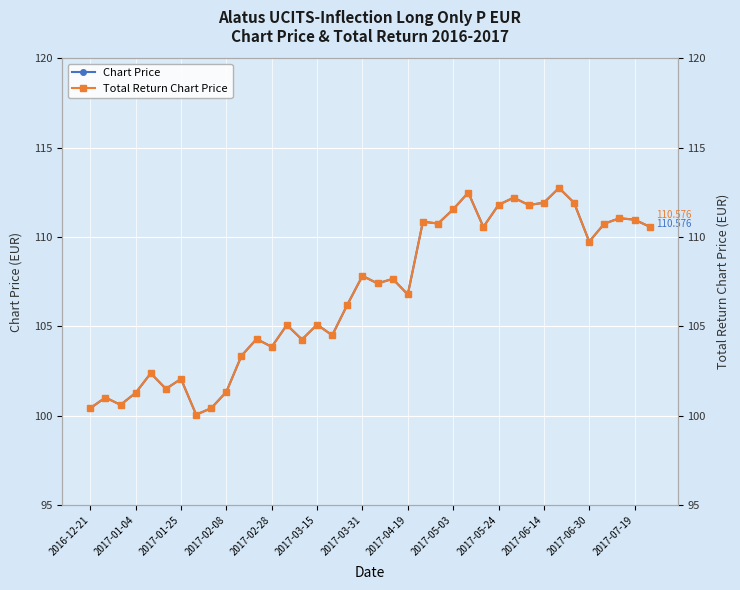

How many lines are shown in the chart?

2